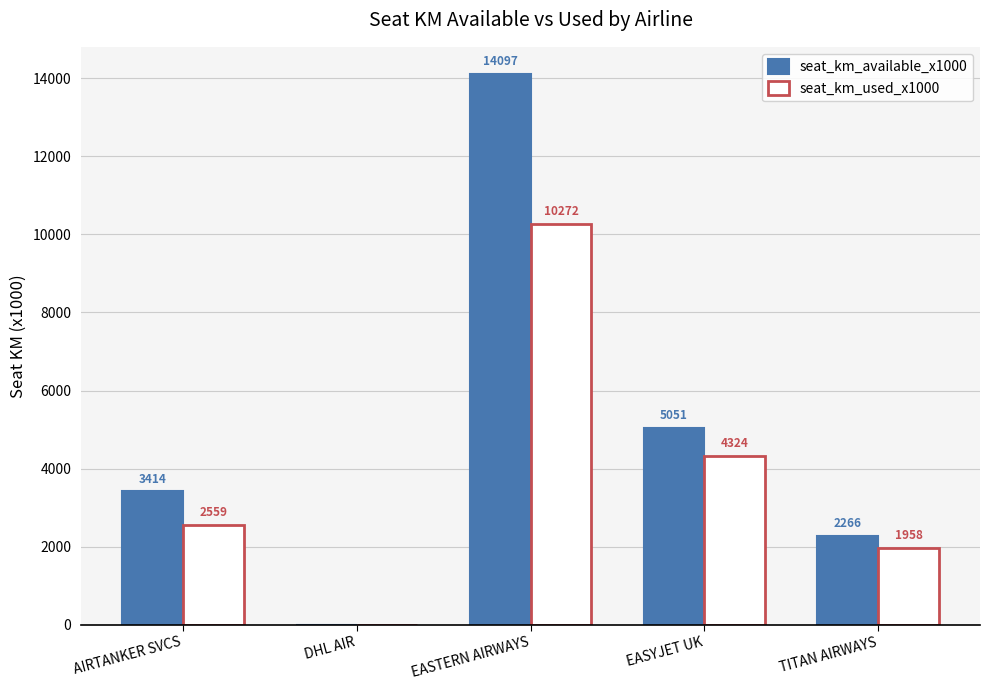

Reading left to right, transcribe all the data shown in this chart.

seat_km_available_x1000: 3414	0	14097	5051	2266
seat_km_used_x1000: 2559	0	10272	4324	1958